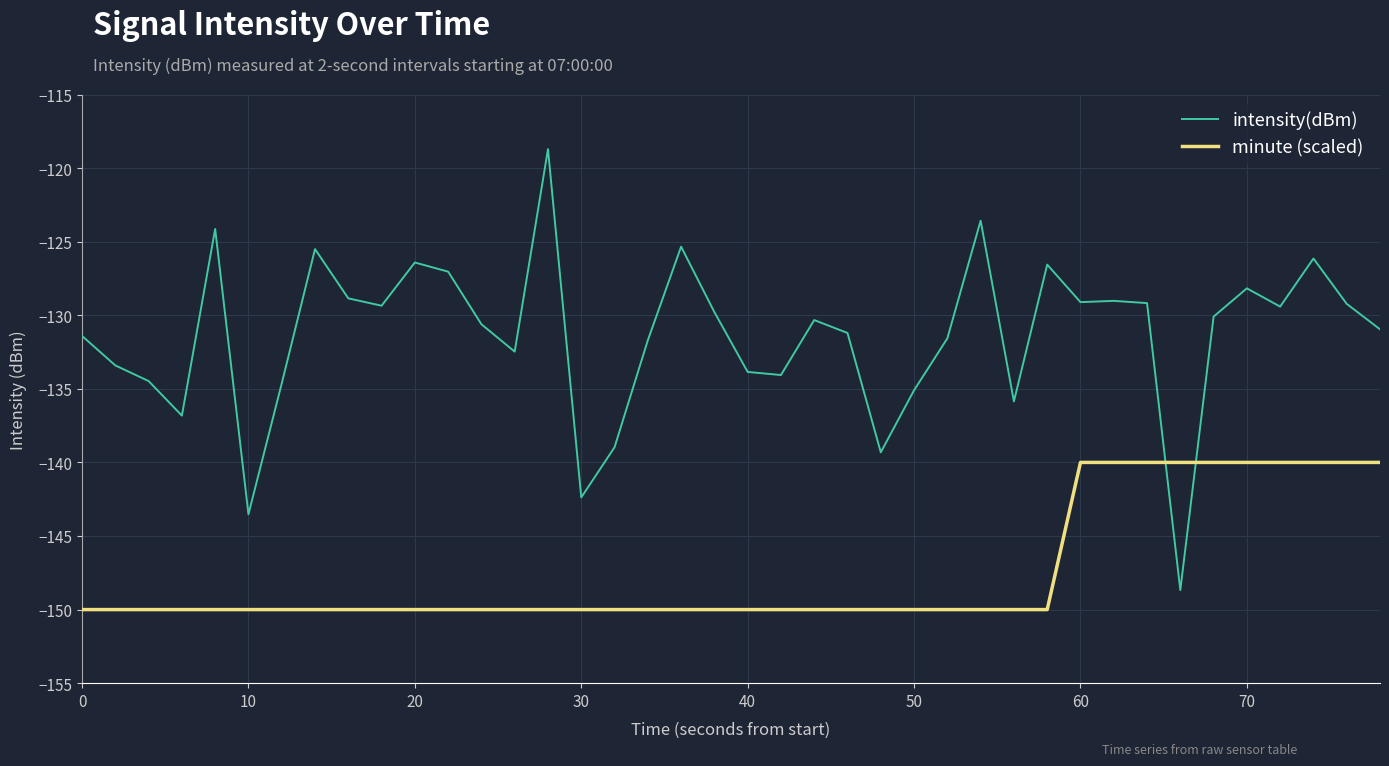

Rank the series by their maximum value, from highest to lowest.

intensity(dBm), minute (scaled)